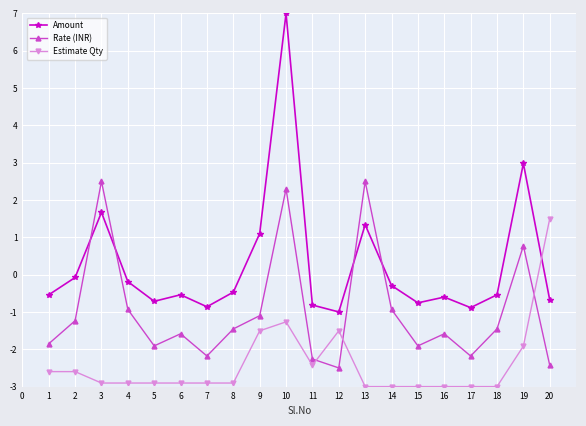

True or false: Rate (INR) has more than 0 points higher than both neighbors.

True